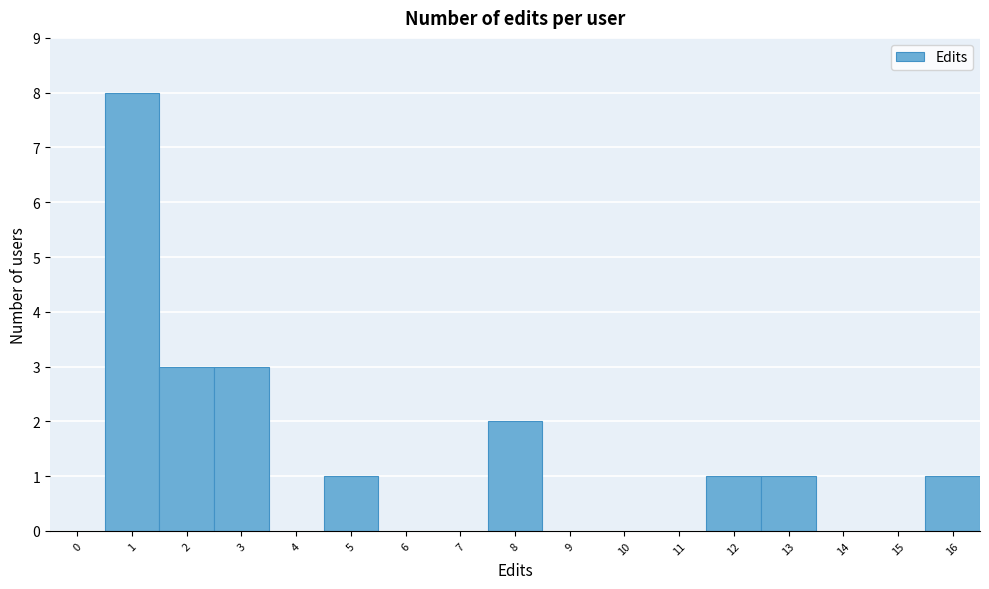

Reading left to right, list all the values displayed in this chart.

0=0	1=8	2=3	3=3	4=0	5=1	6=0	7=0	8=2	9=0	10=0	11=0	12=1	13=1	14=0	15=0	16=1